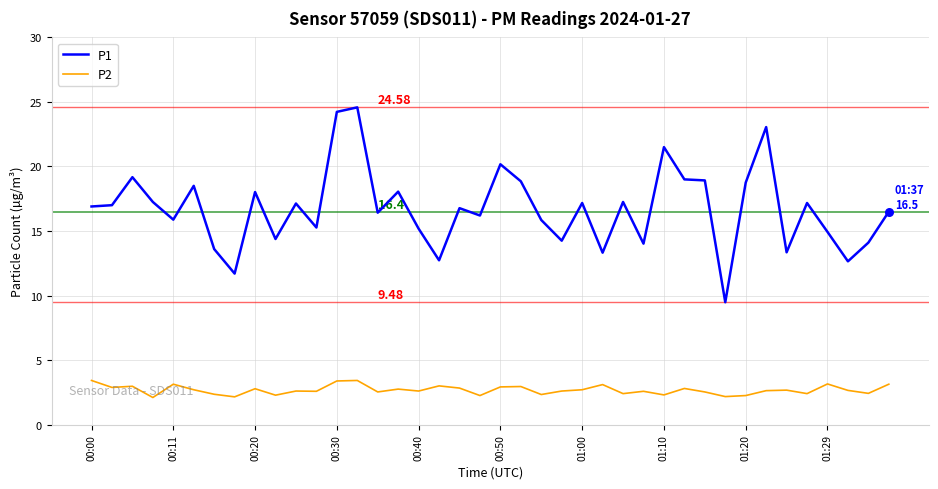

Which series has the widest spread of values?

P1